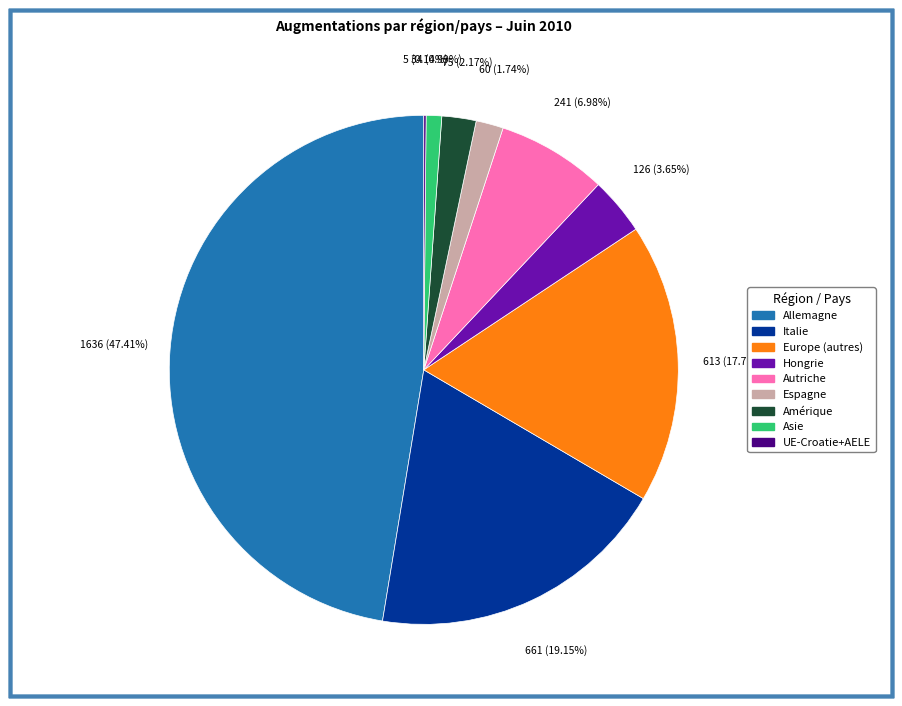

Which has a higher value, Europe (autres) or Italie?

Italie